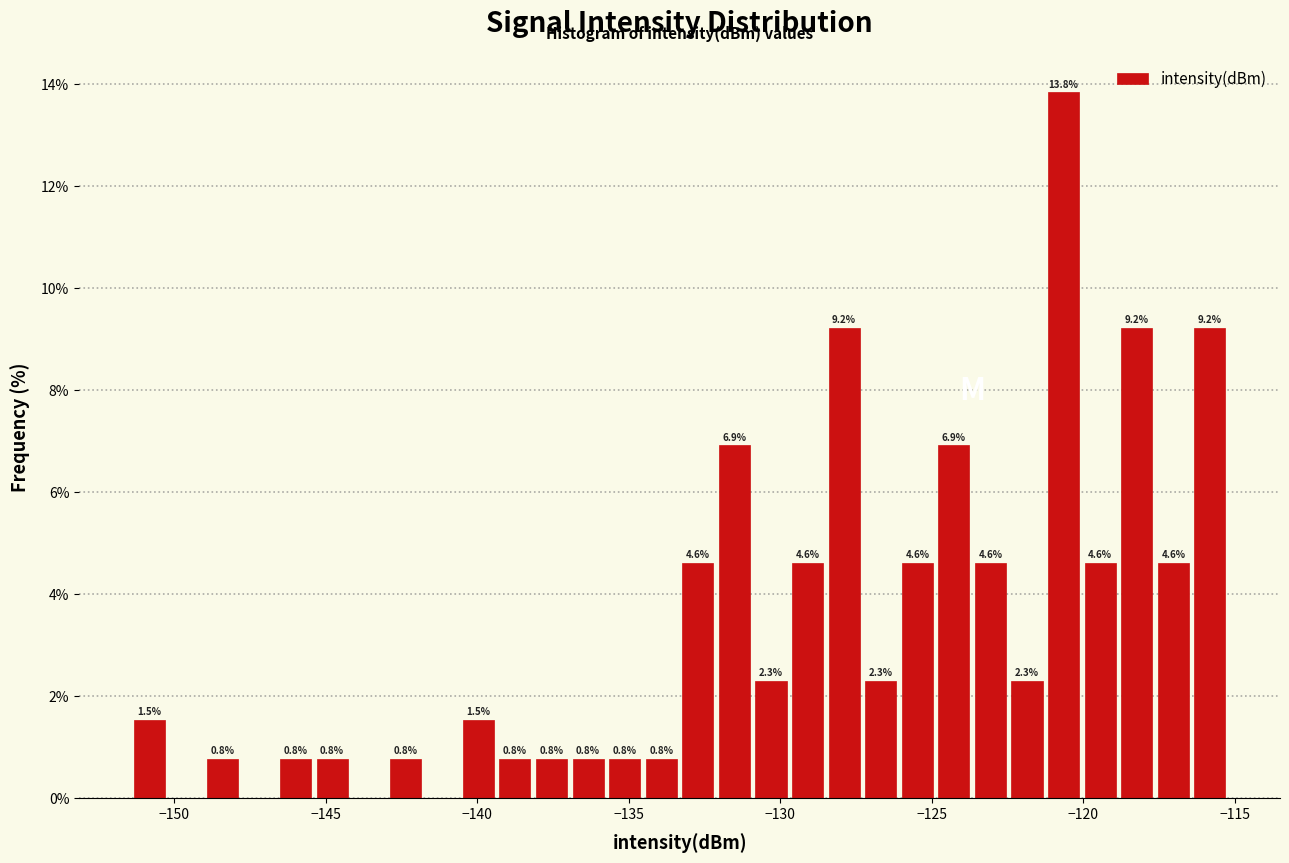

Around what value on the x-axis is the tallest bar? Give the approximate position of its centre, as read against the axis.

-120.5